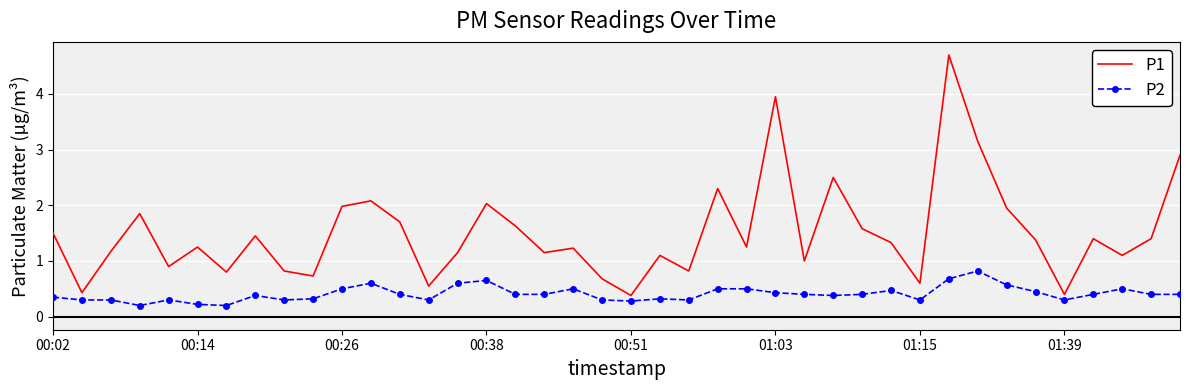

Which series has the largest total across all categories?

P1